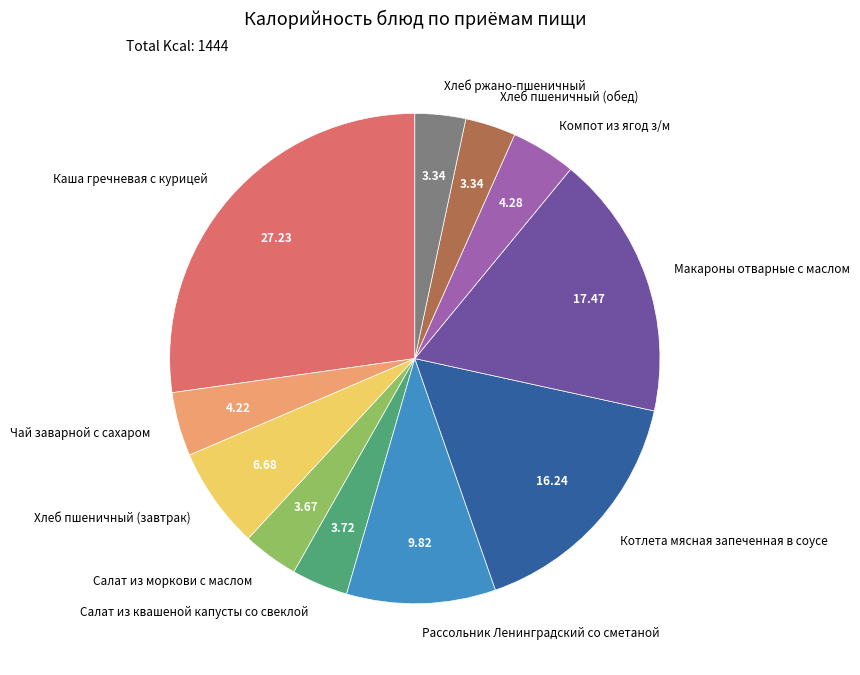

Does Салат из моркови с маслом represent more than half of the total?

No